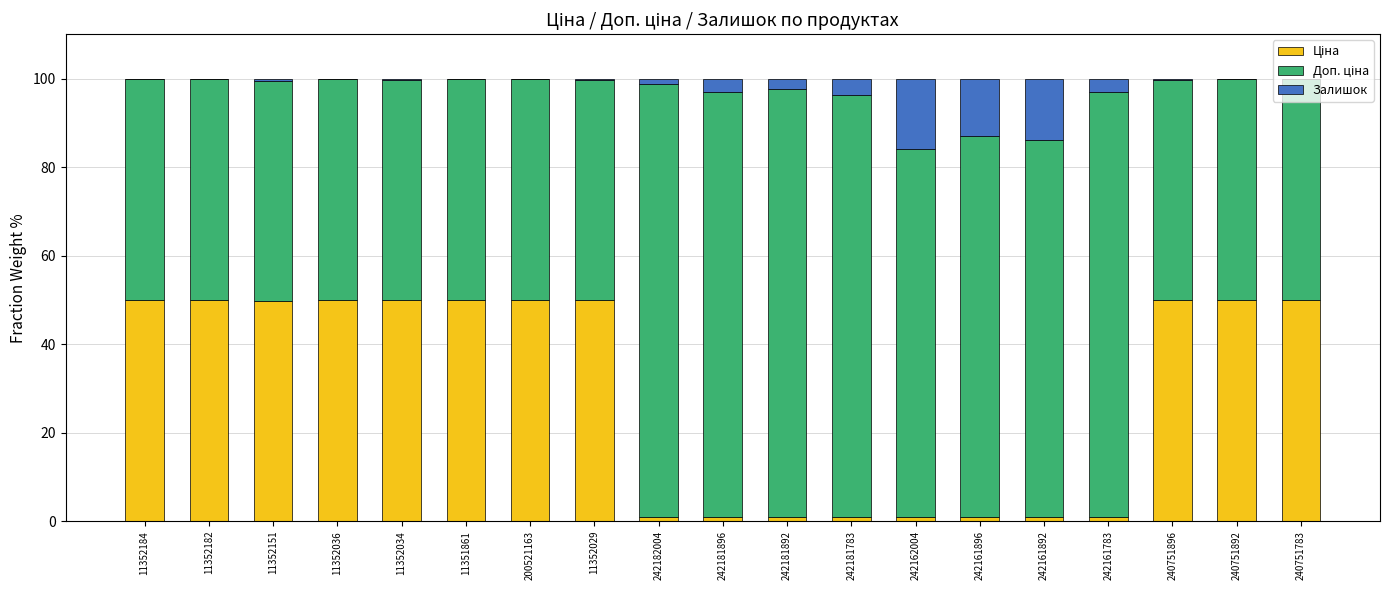

The value of Залишок at 11351861 is 0.0. True or false?

True